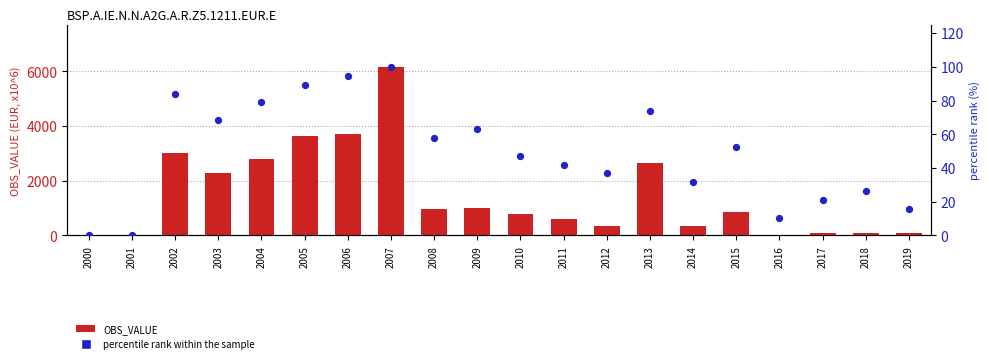

Which series reaches the minimum Y coordinate?

OBS_VALUE